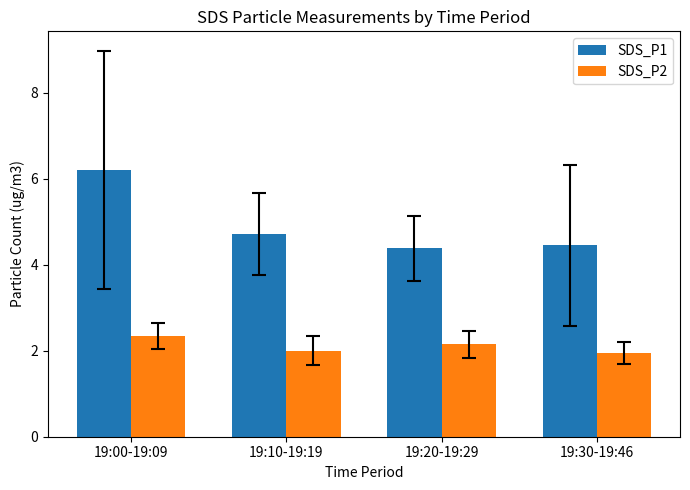

What is the value of the SDS_P2 bar at the 1st from the left?

2.4